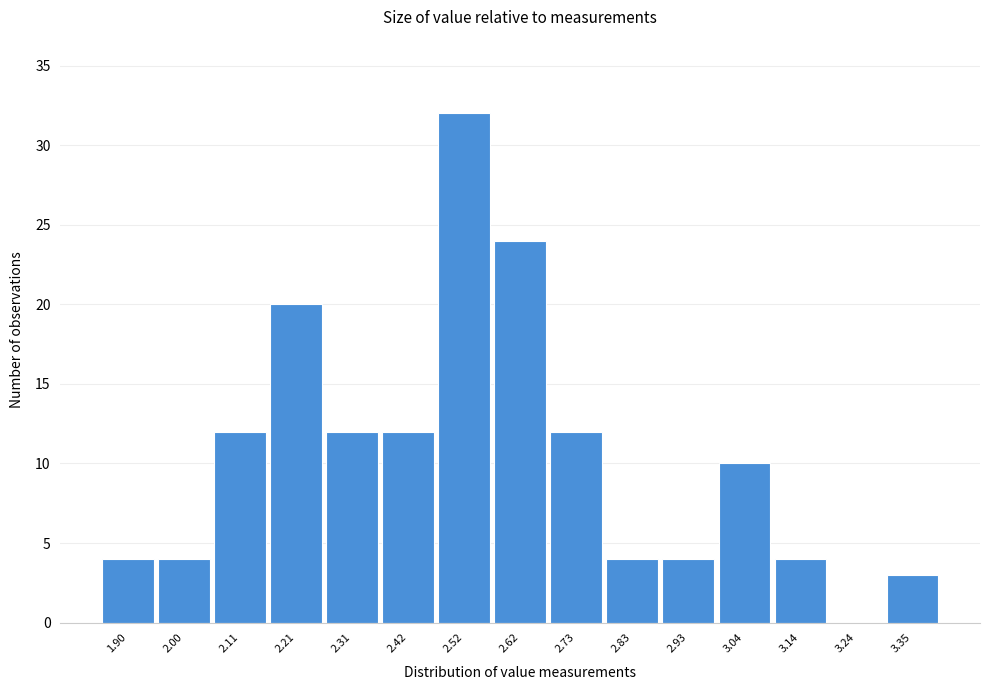

Reading left to right, extract all data points from this chart.

1.90=4	2.00=4	2.11=12	2.21=20	2.31=12	2.42=12	2.52=32	2.62=24	2.73=12	2.83=4	2.93=4	3.04=10	3.14=4	3.24=0	3.35=3